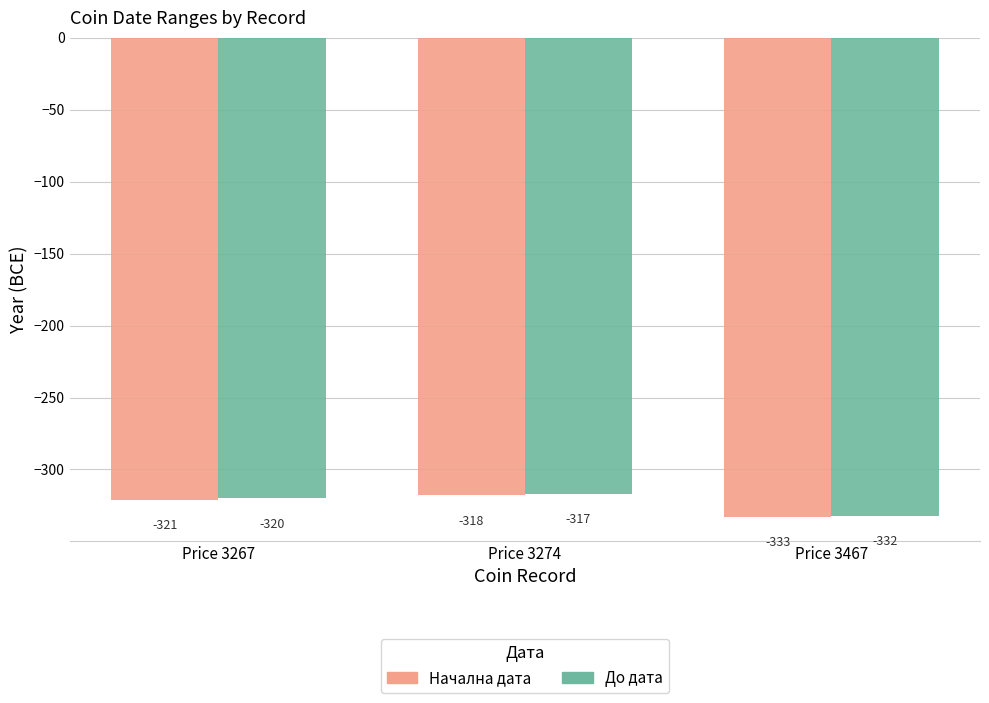

List the series in order of their peak value, lowest first.

Начална дата, До дата